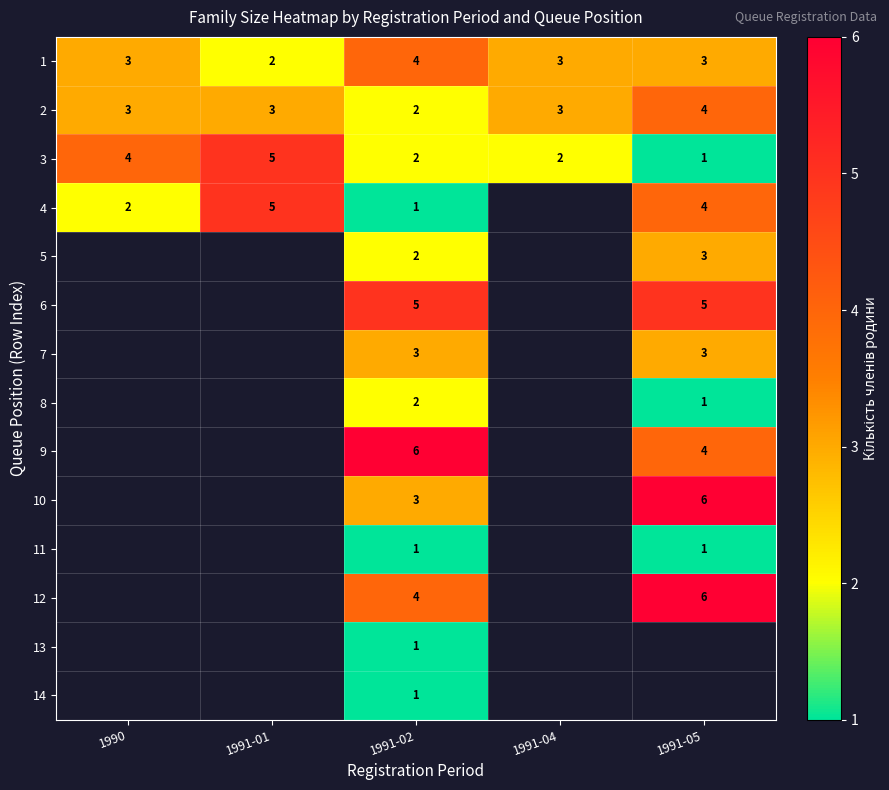

How many categories are shown in the chart?

5